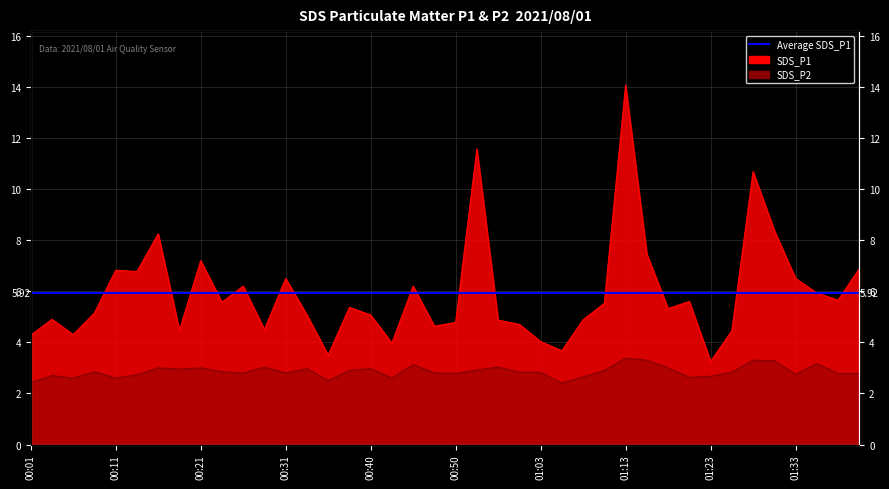

True or false: SDS_P1 has a value of 5.5 at 01:10.

True